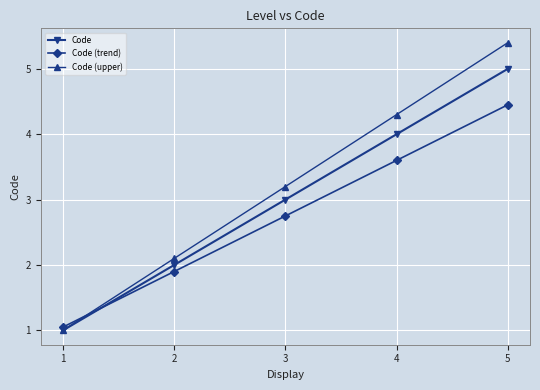

Which series has the largest total across all categories?

Code (upper)